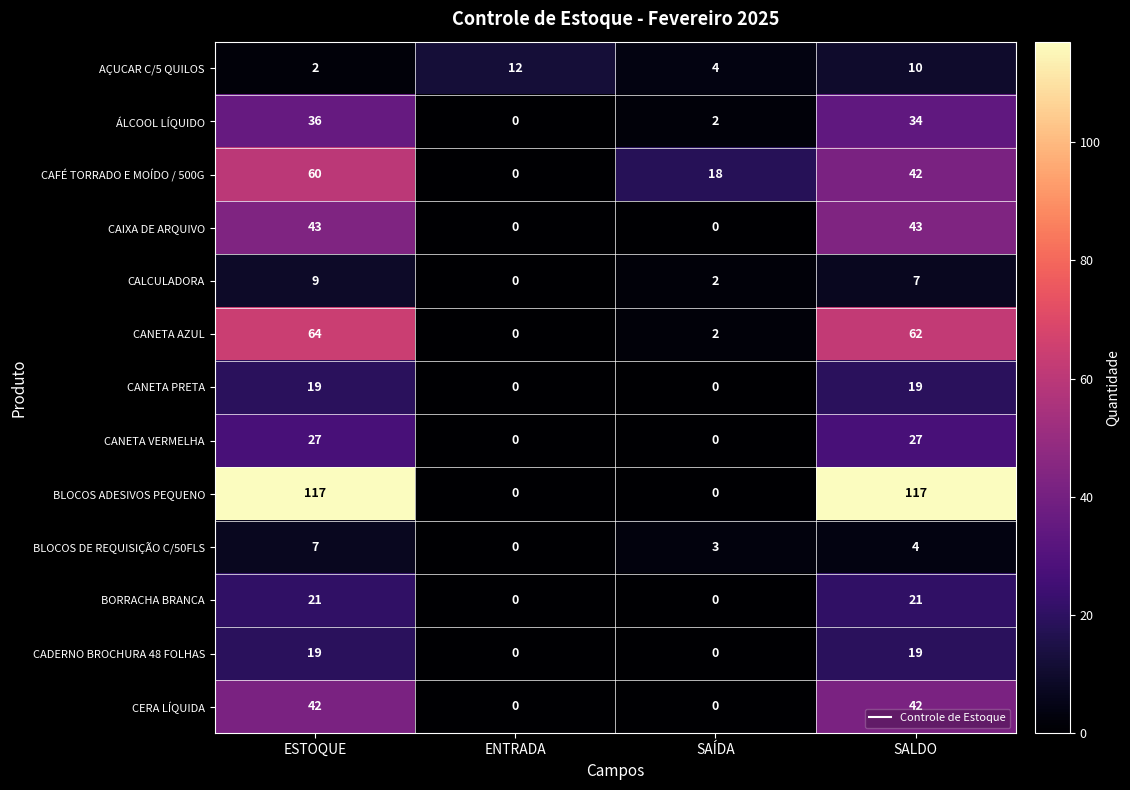

At how many categories does at least one series exceed 19?

2